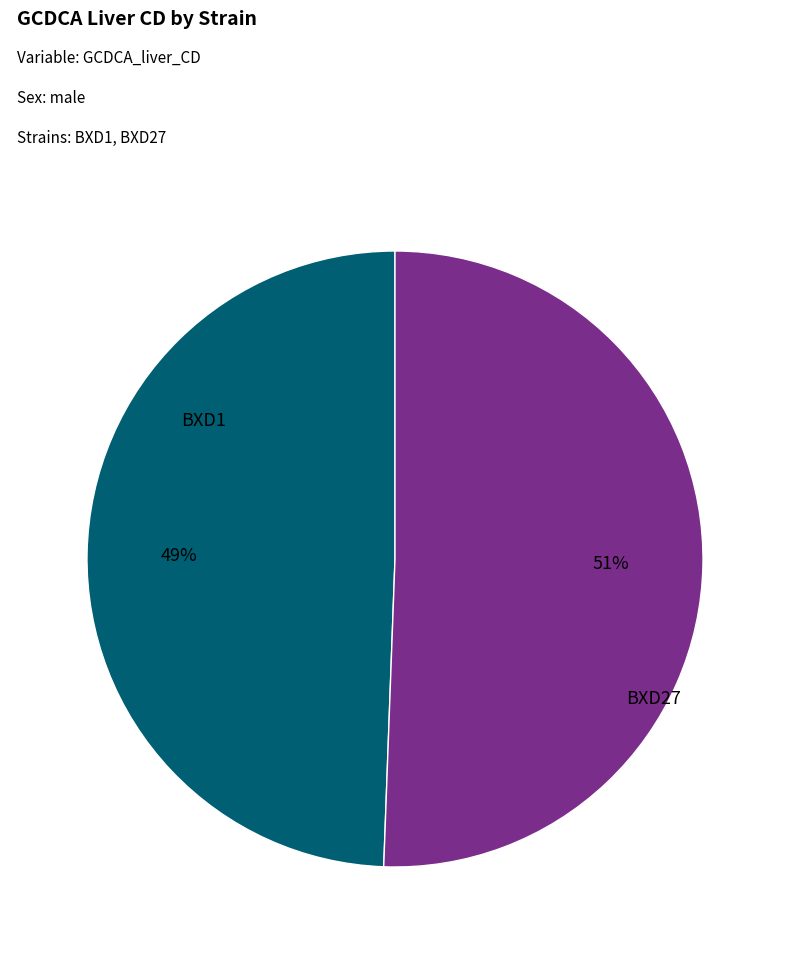

To the nearest percent, what percentage of the pie is BXD1?

49%